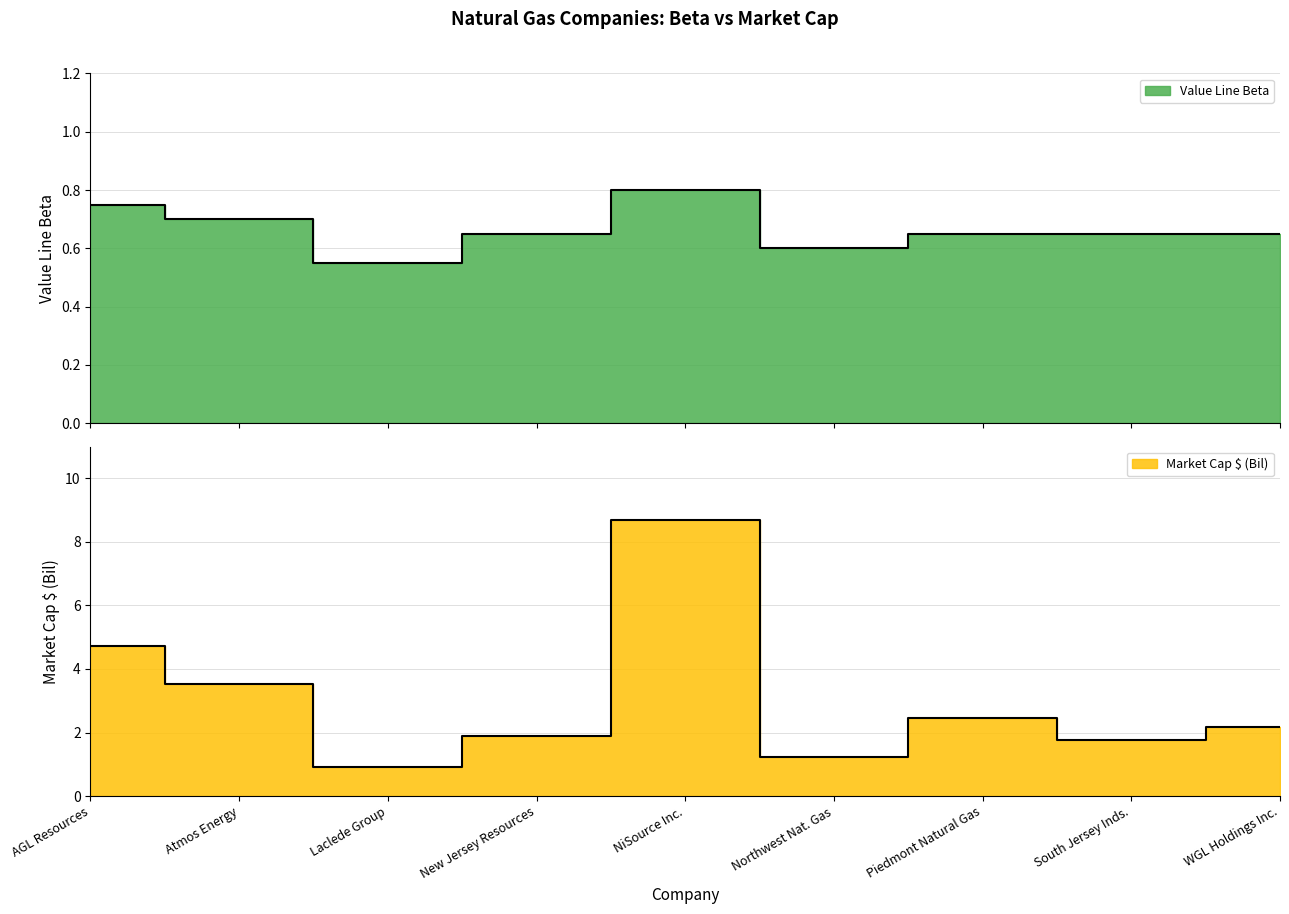

How many data points in Market Cap $ (Bil) are above 2?

5